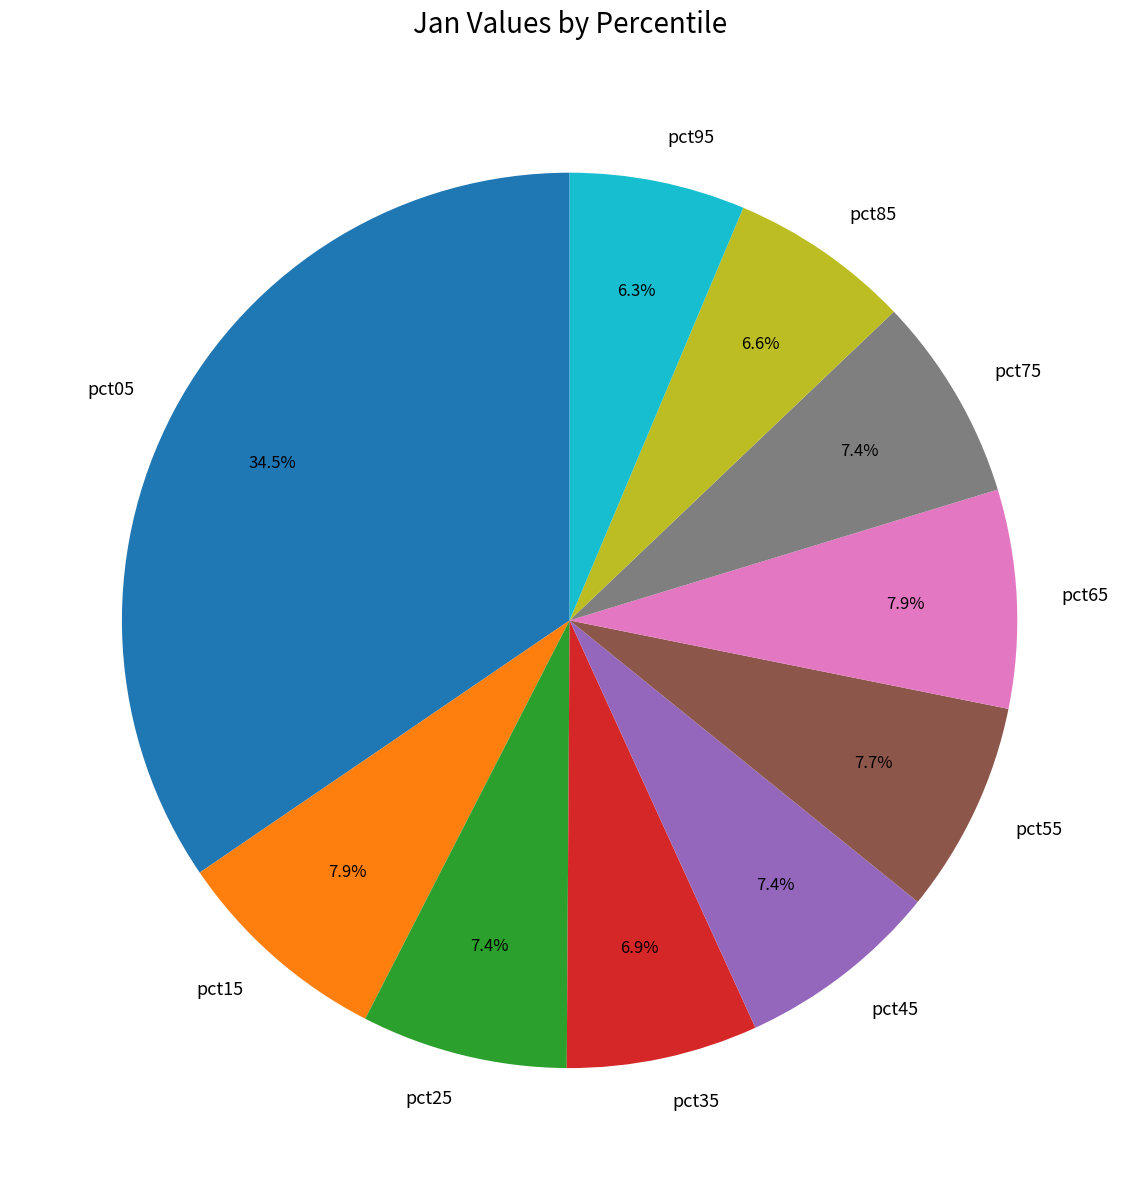

Is pct85 the majority of the pie?

No